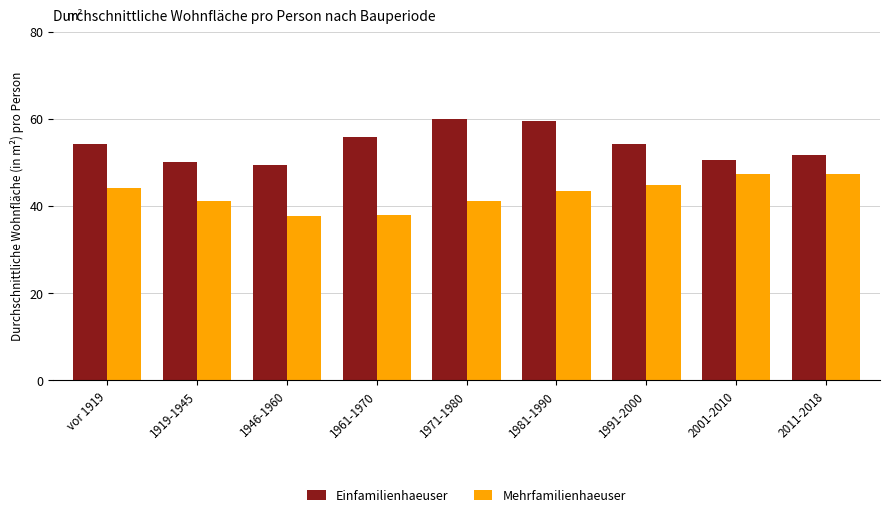

What is the maximum value for Mehrfamilienhaeuser?

47.3